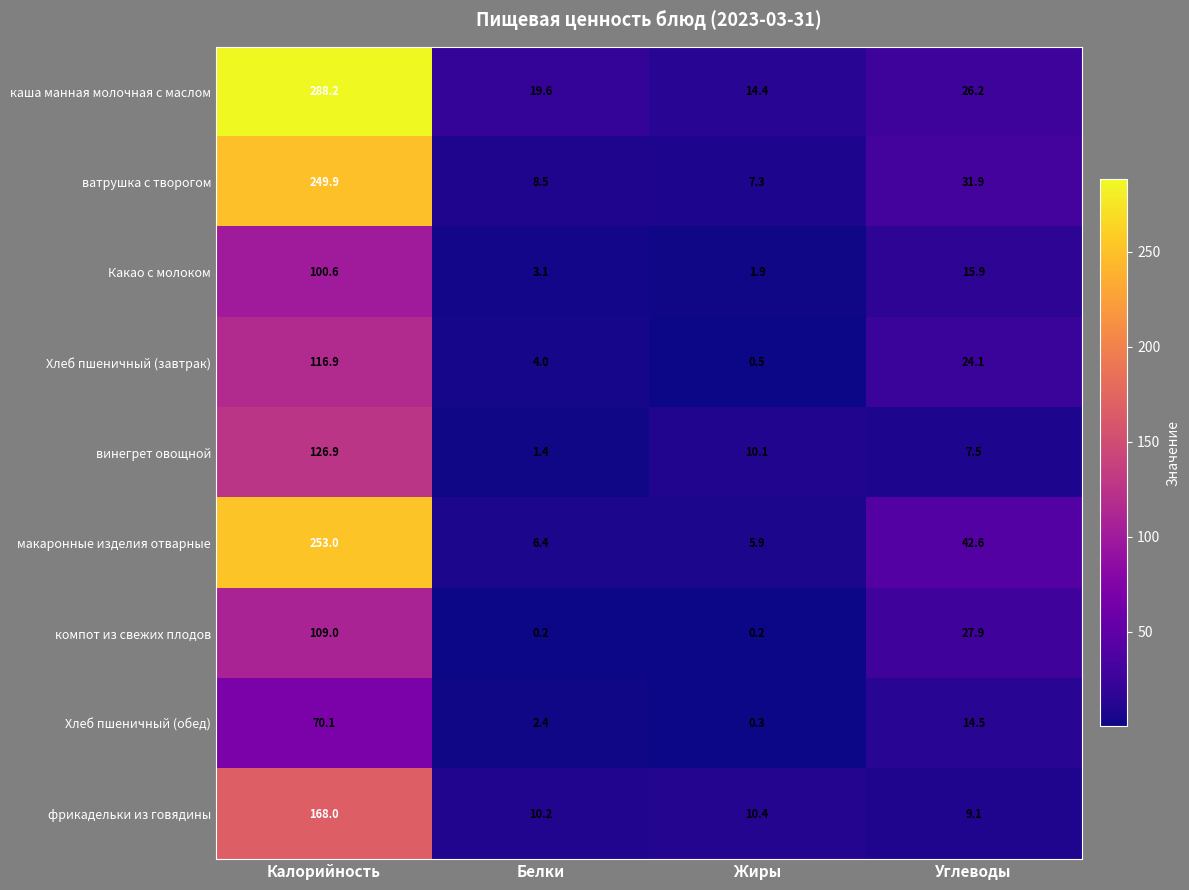

What is the difference between the maximum and second lowest values in the фрикадельки из говядины series?

157.8